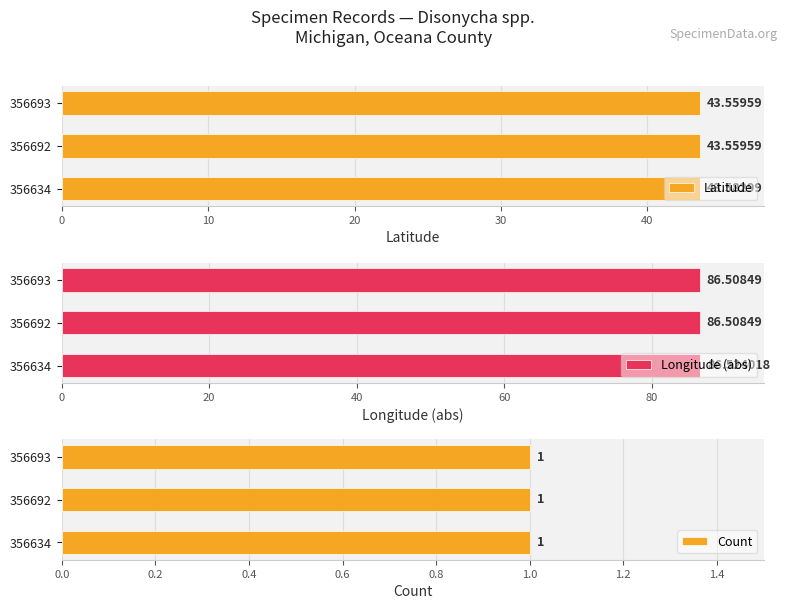

At how many categories does at least one series exceed 69?

3